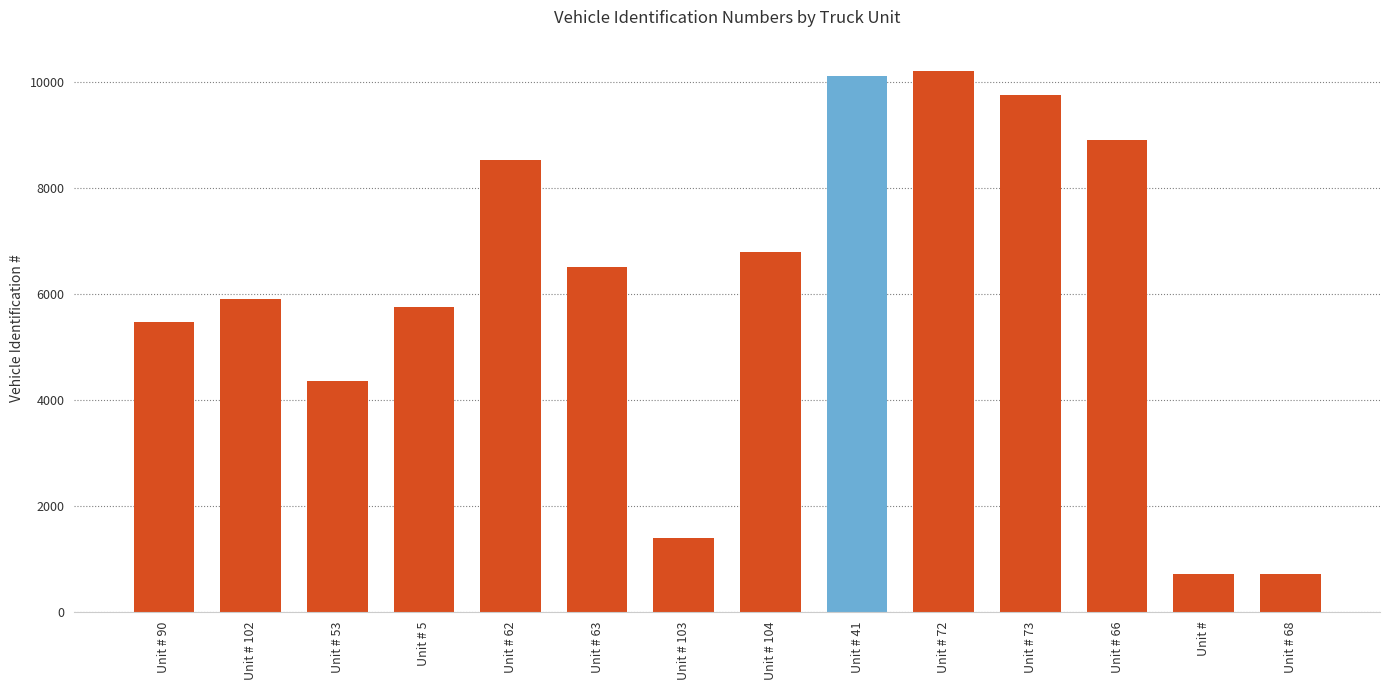

The value at Unit # 102 is 10315. True or false?

False